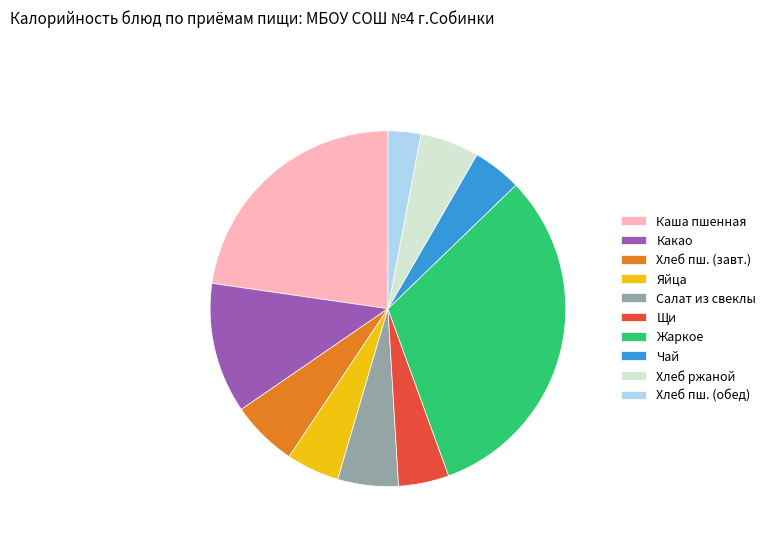

Combined, do Хлеб пш. (обед) and Яйца account for over 50%?

No